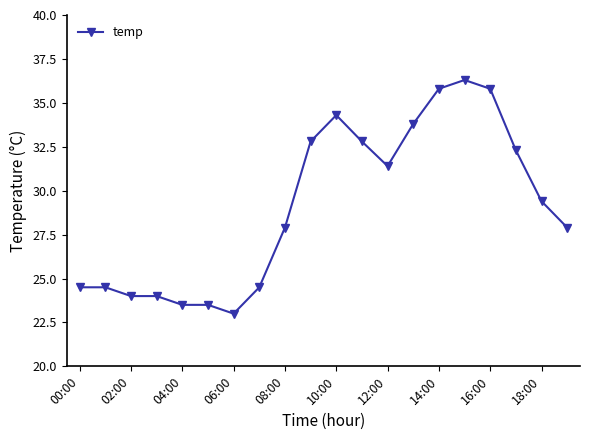

What is the maximum value shown in the chart?

36.3